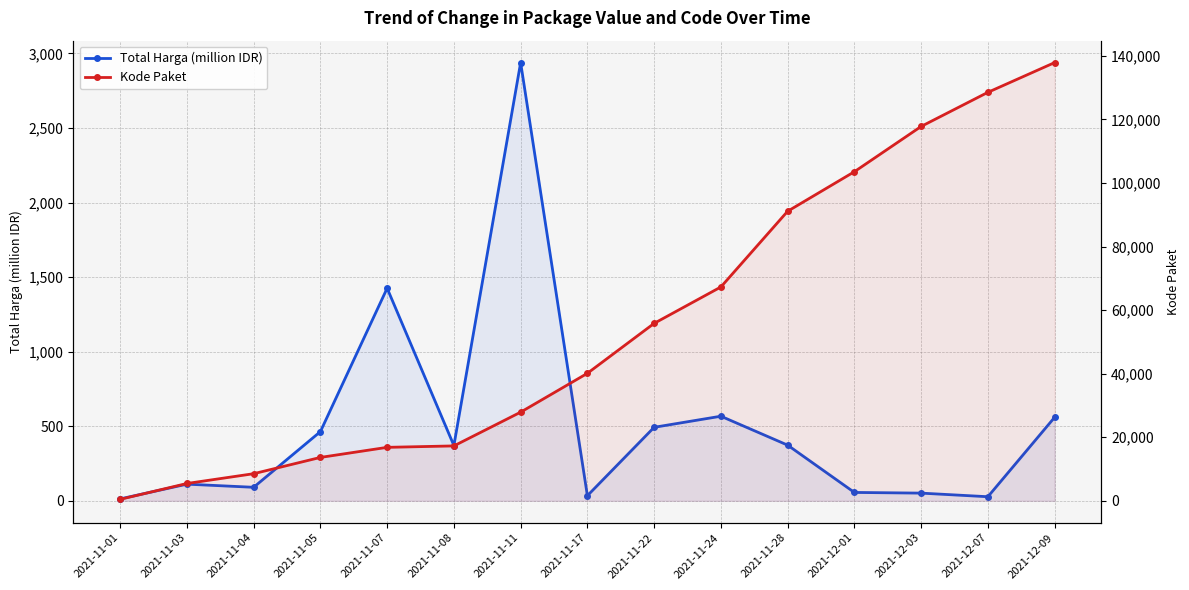

At how many categories does at least one series exceed 119824?

2